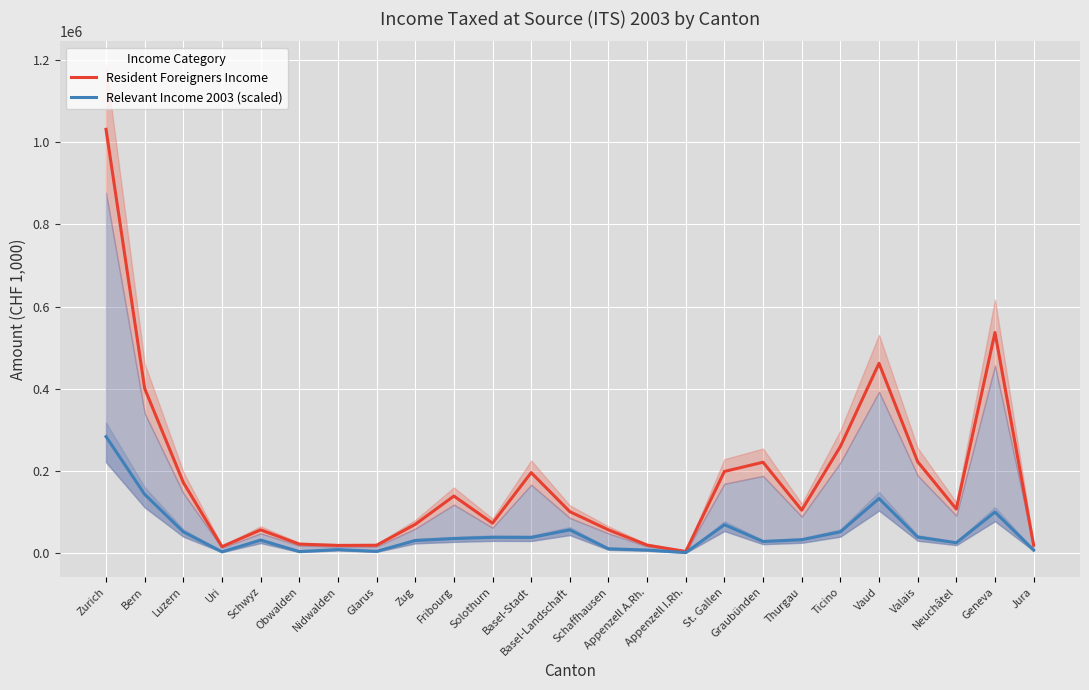

Where is Relevant Income 2003 (scaled) nearest to the value 143184?

Bern